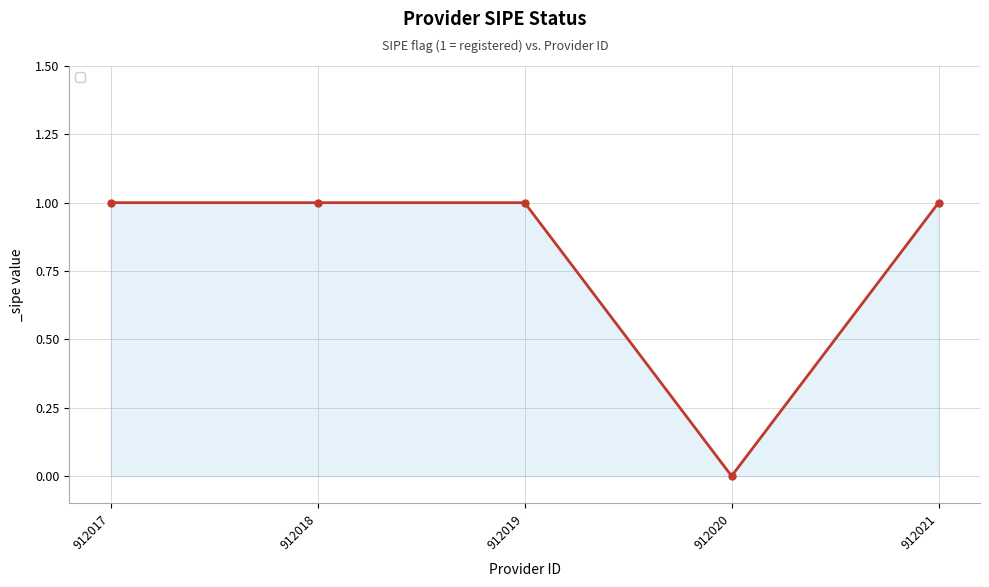

Approximately how many times larger is the value at 912019 compared to 912017?

1.0